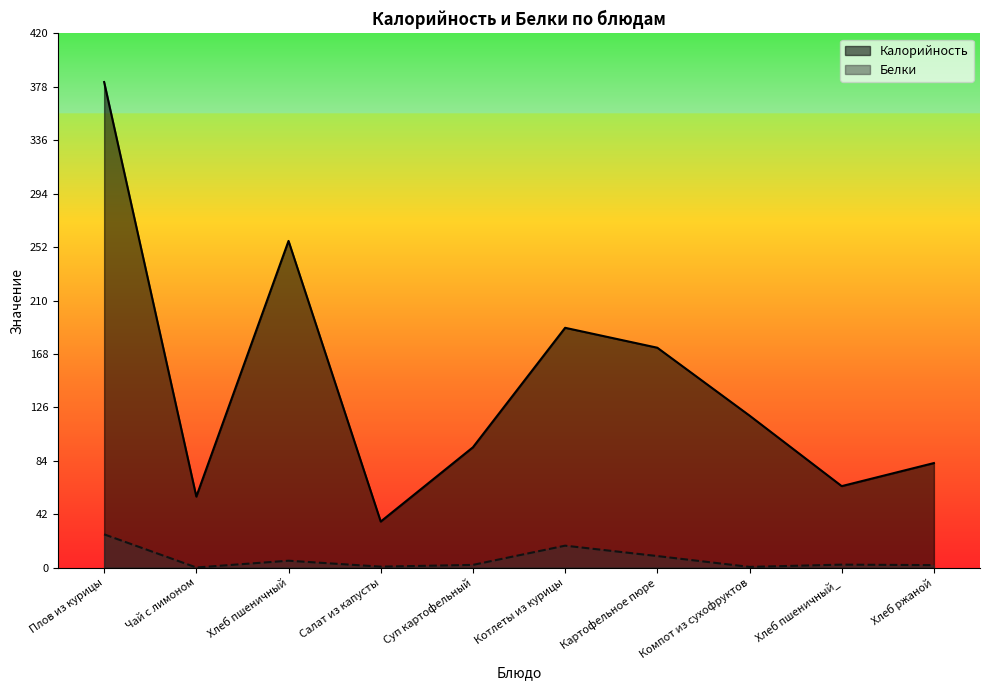

At which category does the chart reach its minimum across all series?

Чай с лимоном